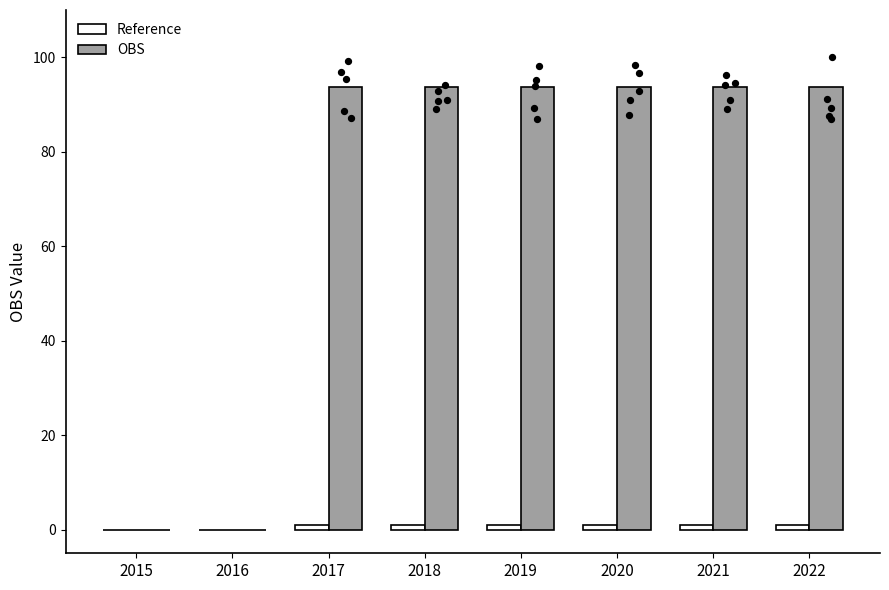

Which series reaches the maximum Y coordinate?

OBS